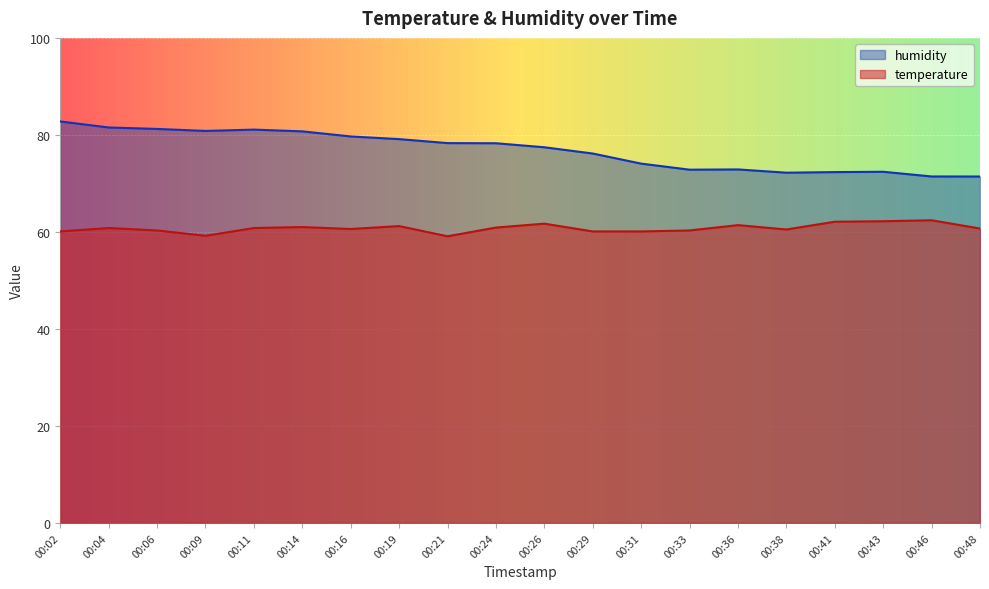

Reading right to left, transcribe all the data shown in this chart.

temperature: 60.7	62.4	62.2	62.1	60.5	61.4	60.3	60.1	60.1	61.7	60.9	59.1	61.2	60.6	61.0	60.8	59.2	60.3	60.8	60.1
humidity: 71.4	71.4	72.4	72.3	72.2	72.9	72.8	74.1	76.2	77.5	78.3	78.3	79.1	79.7	80.7	81.1	80.8	81.2	81.5	82.8